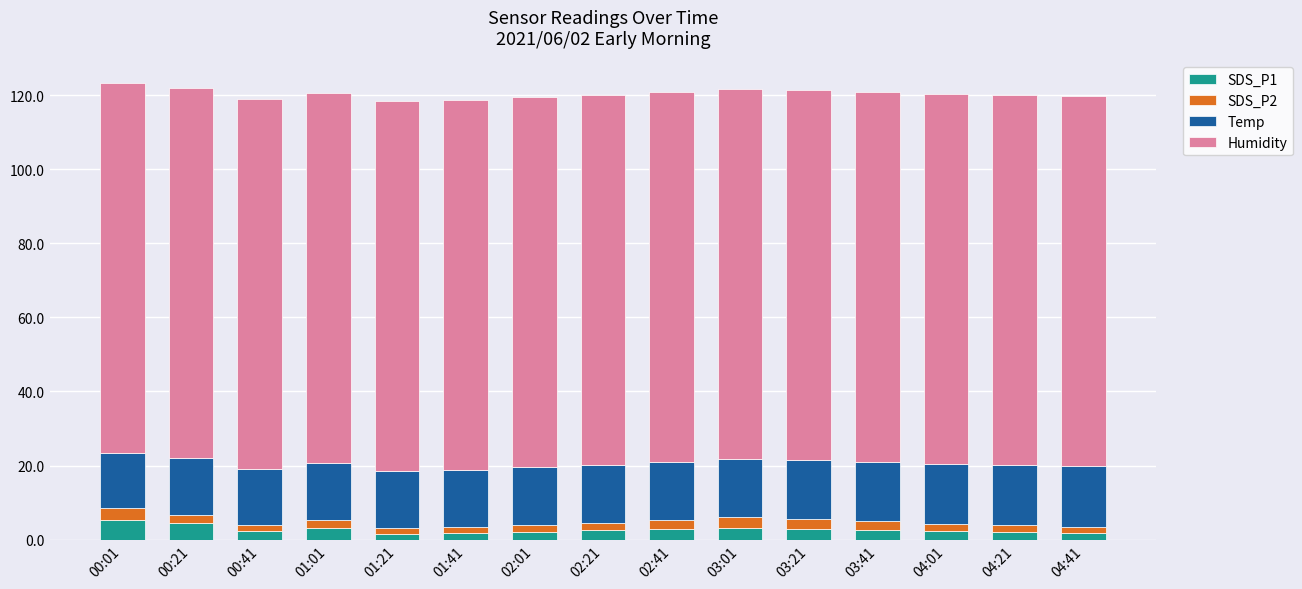

True or false: SDS_P1 has a value of 2.6 at 03:41.

True